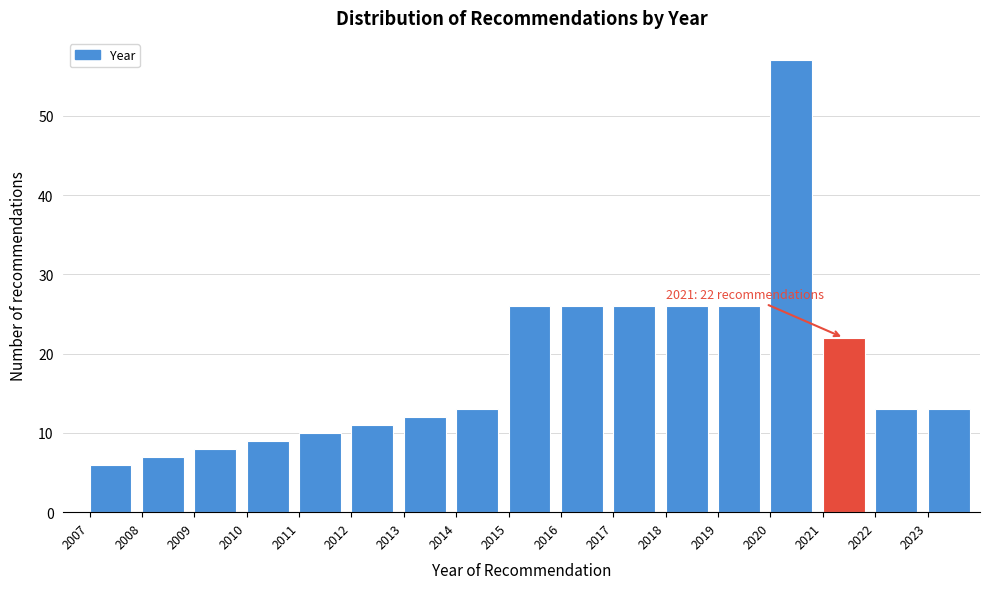

Which range on the x-axis has the tallest bar?

2020 to 2021